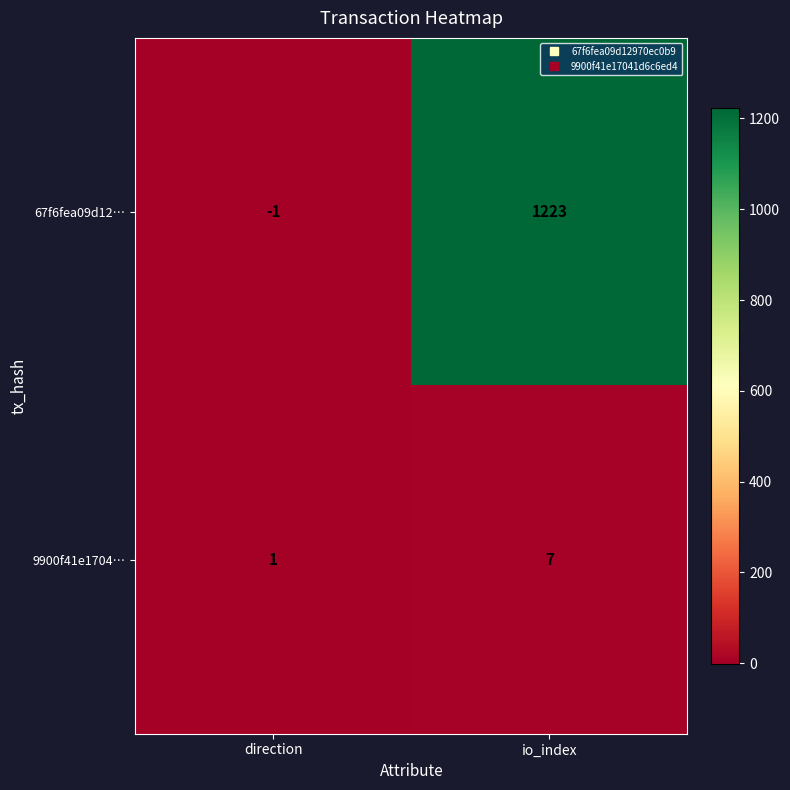

Between direction and io_index, which series saw the biggest shift?

67f6fea09d12…